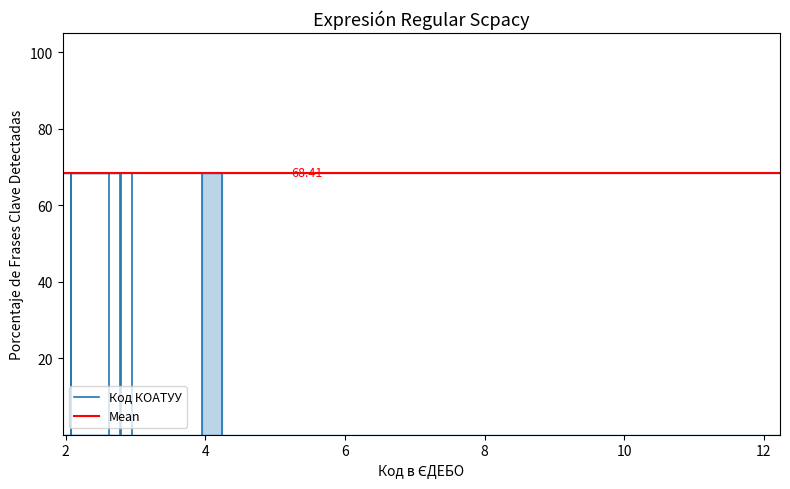

What is the sum of all Mean values?

136.8